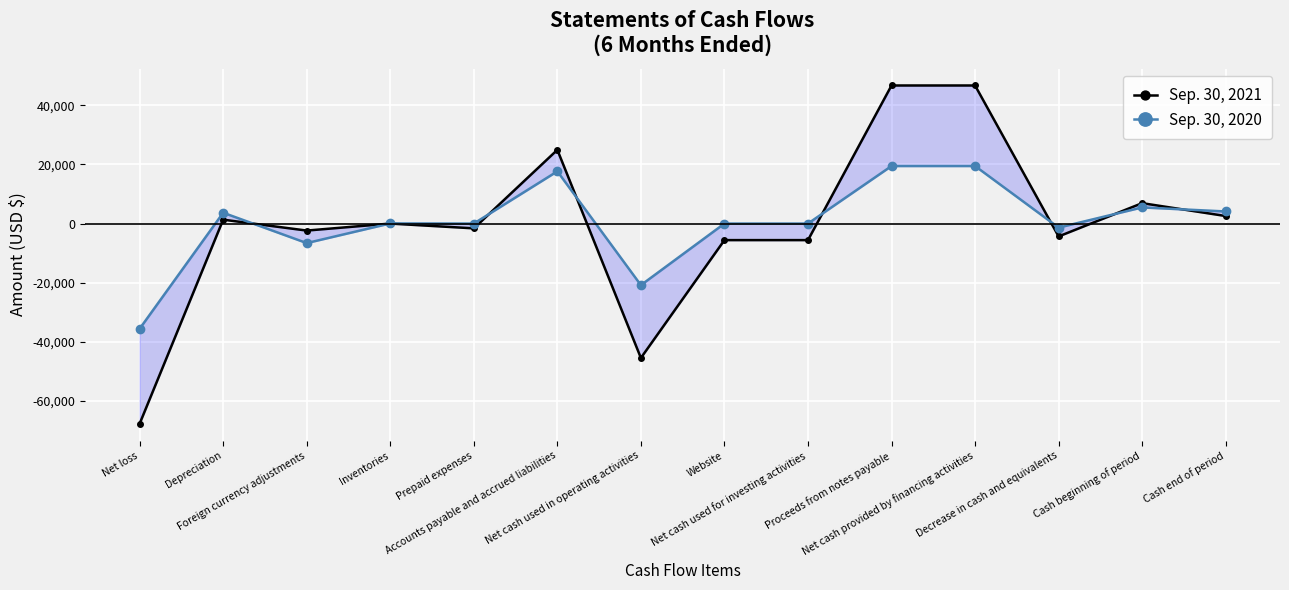

Which label corresponds to the largest value in the chart?

Proceeds from notes payable